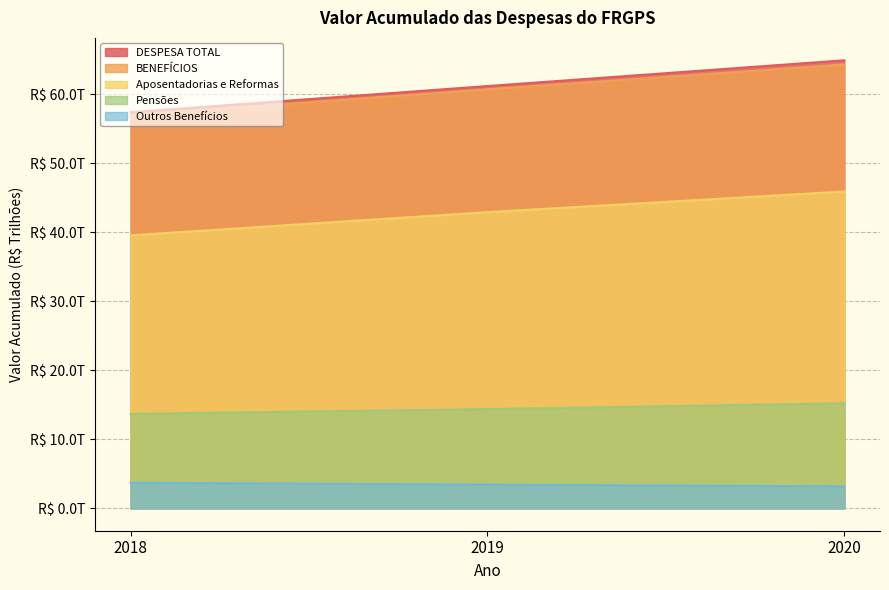

Which has a higher value, 2019 or 2020?

2020